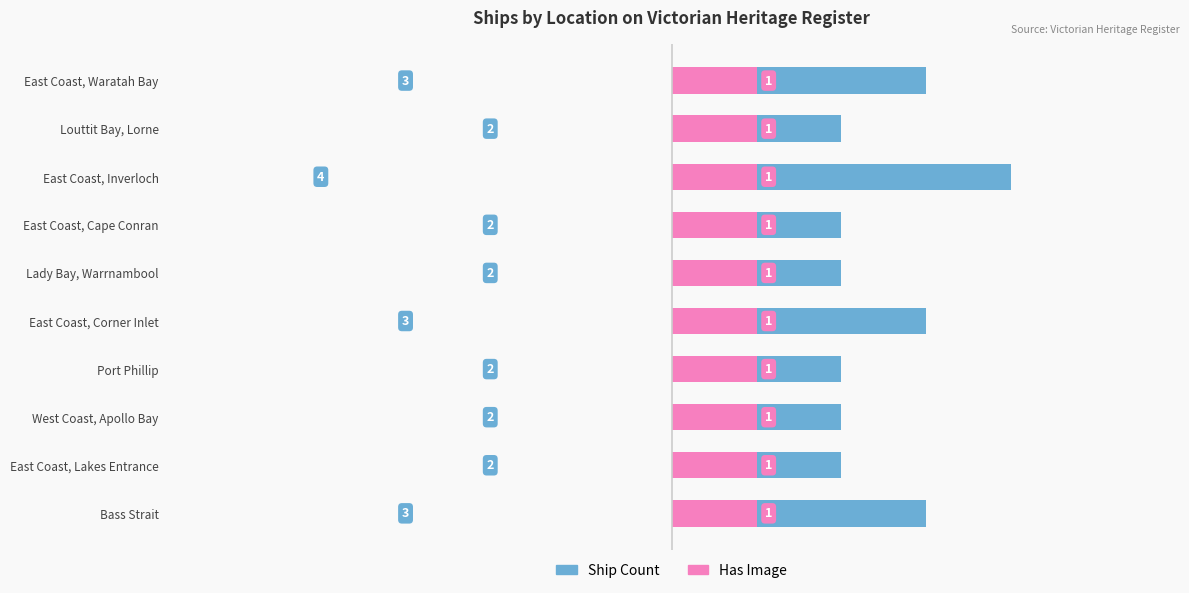

What is the lowest value of the Ship Count series?

2.0